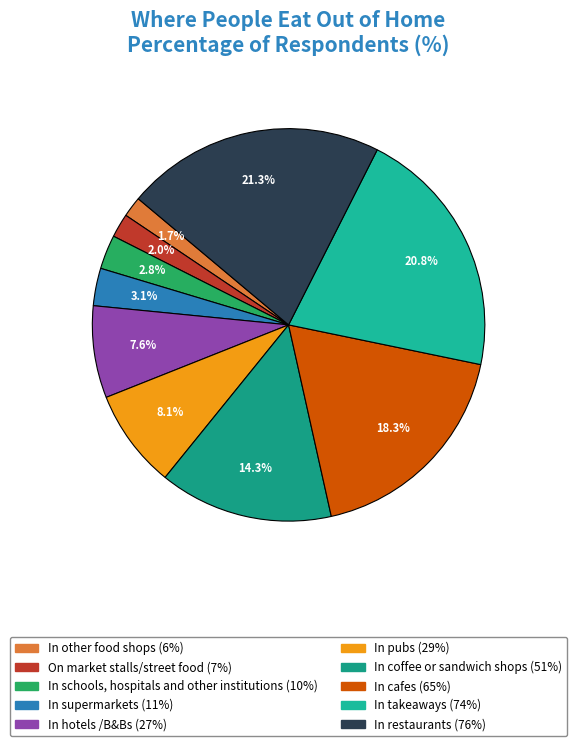

To the nearest percent, what is the difference between the In takeaways and On market stalls/street food slice percentages?

19%